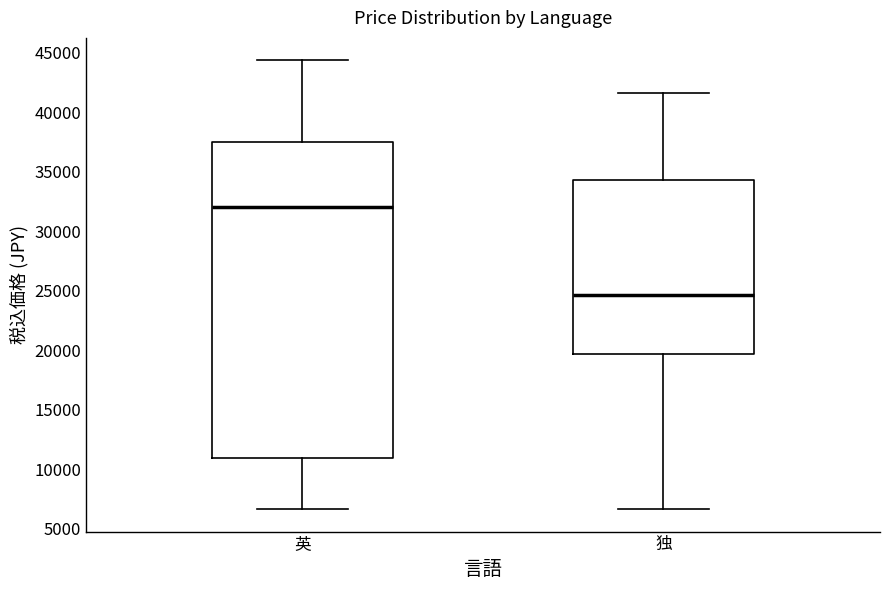

Reading left to right, transcribe this box plot: for each box, give where its median line is, the range the box spans, and where its two whiskers end, as read against the y-axis. The values are not printed on the chart, so give them approximately, as read against the axis.

英: median 32000, box 11000 to 37500, whiskers 6500 to 44500
独: median 24500, box 19500 to 34000, whiskers 6500 to 41500